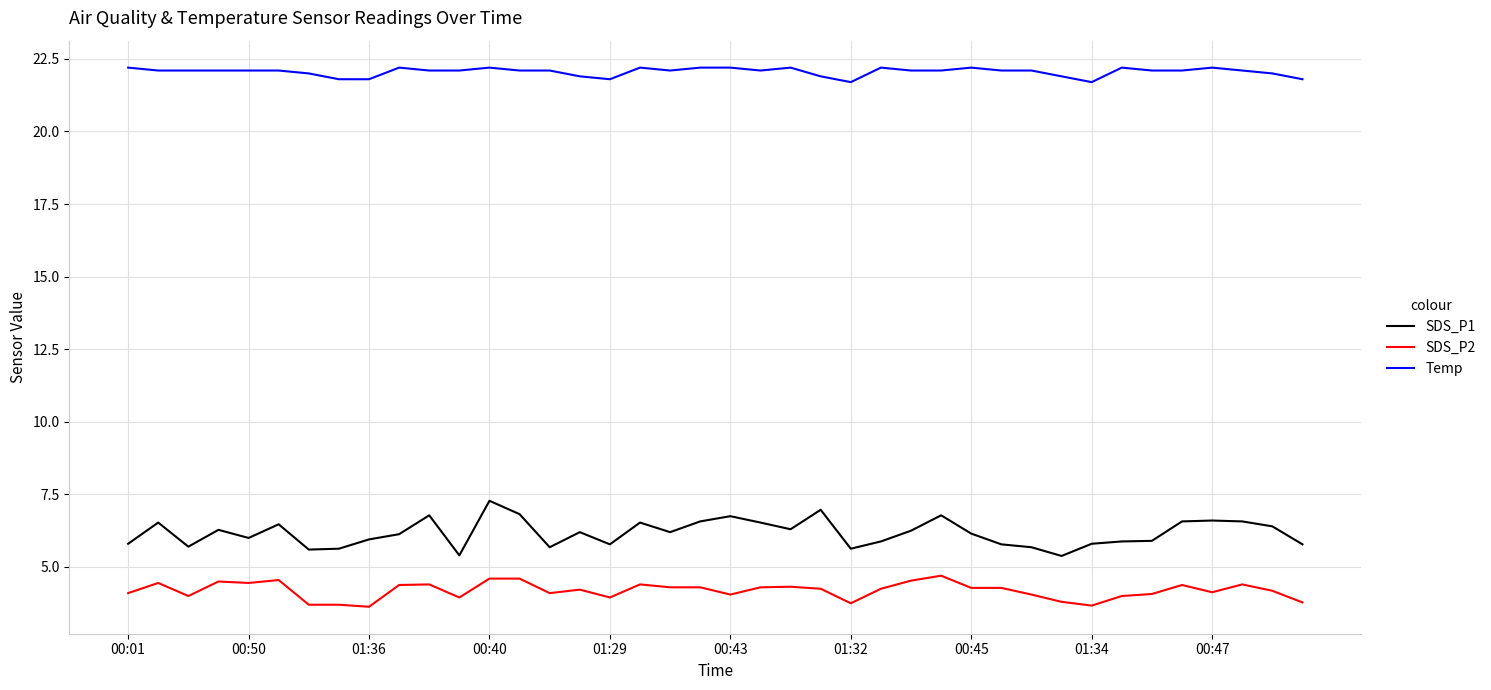

True or false: Temp and SDS_P2 intersect in this chart.

False